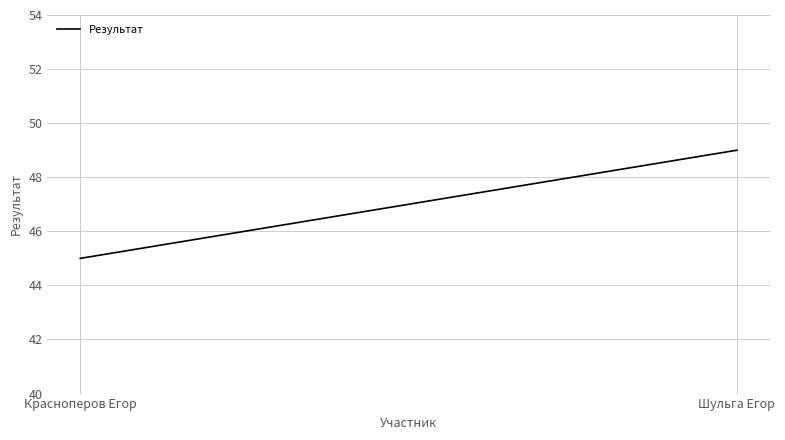

What is the approximate value at Шульга Егор?

49